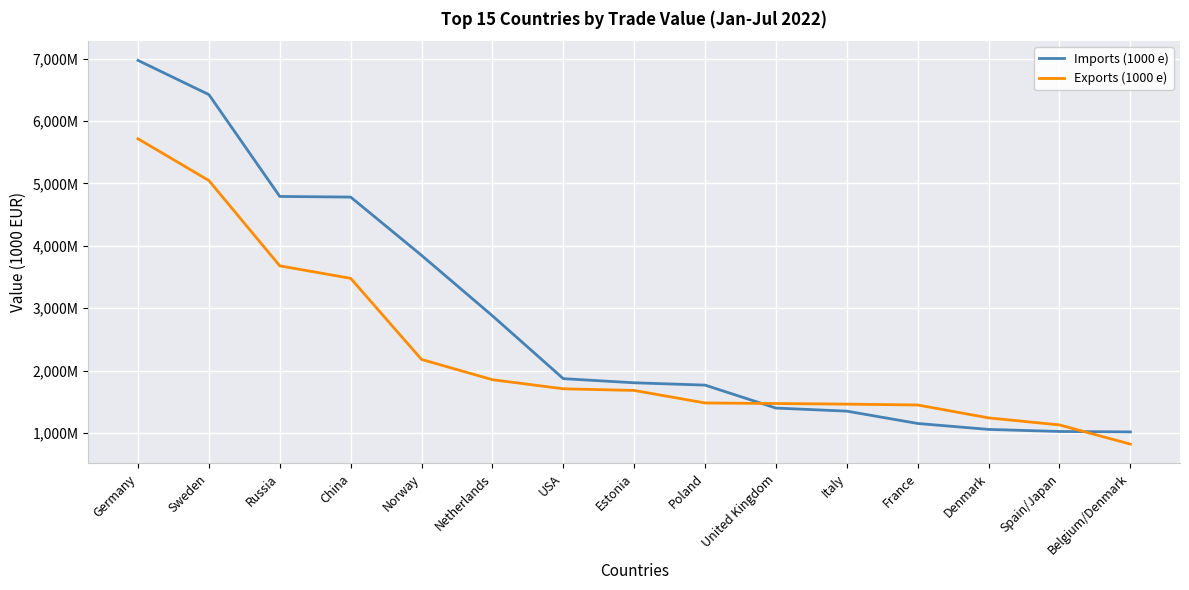

The Imports (1000 e) series shows 1398506 at United Kingdom. True or false?

True